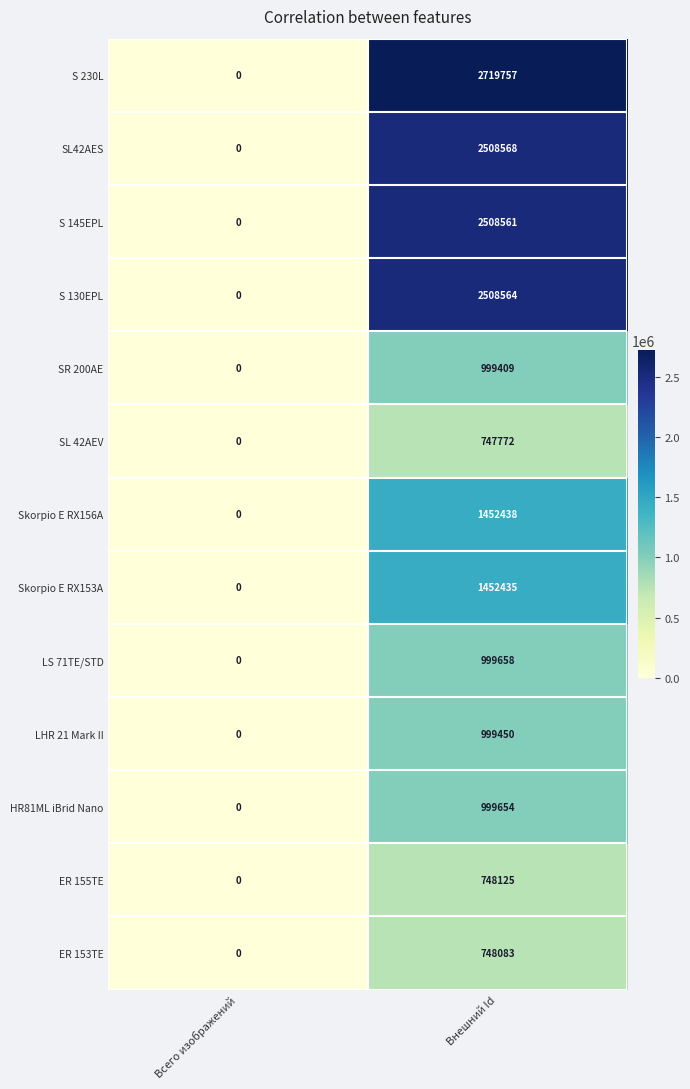

Rank the series at Внешний Id from highest to lowest value.

S 230L, SL42AES, S 130EPL, S 145EPL, Skorpio E RX156A, Skorpio E RX153A, LS 71TE/STD, HR81ML iBrid Nano, LHR 21 Mark II, SR 200AE, ER 155TE, ER 153TE, SL 42AEV